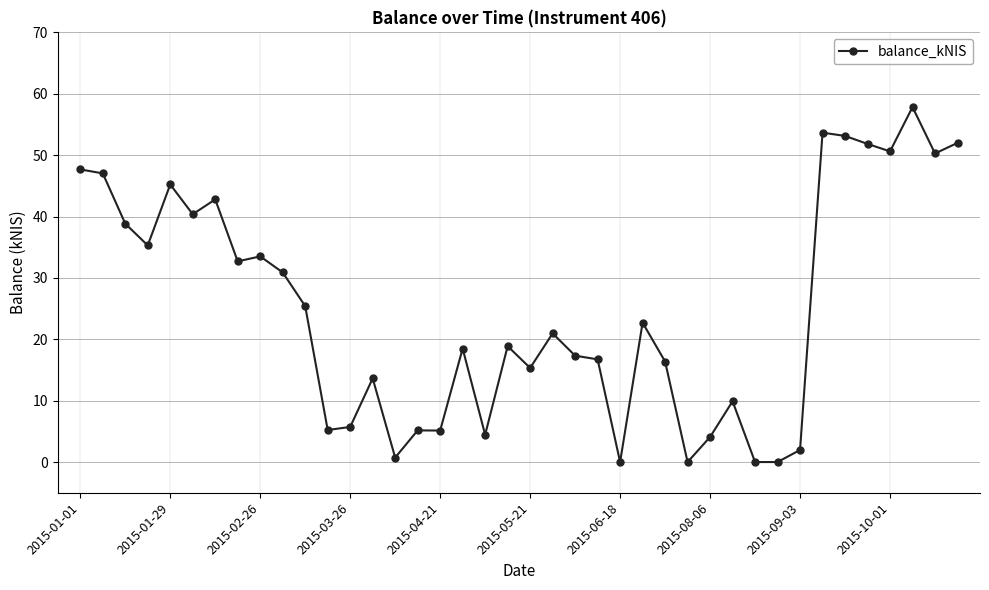

What is the average value?

24.8